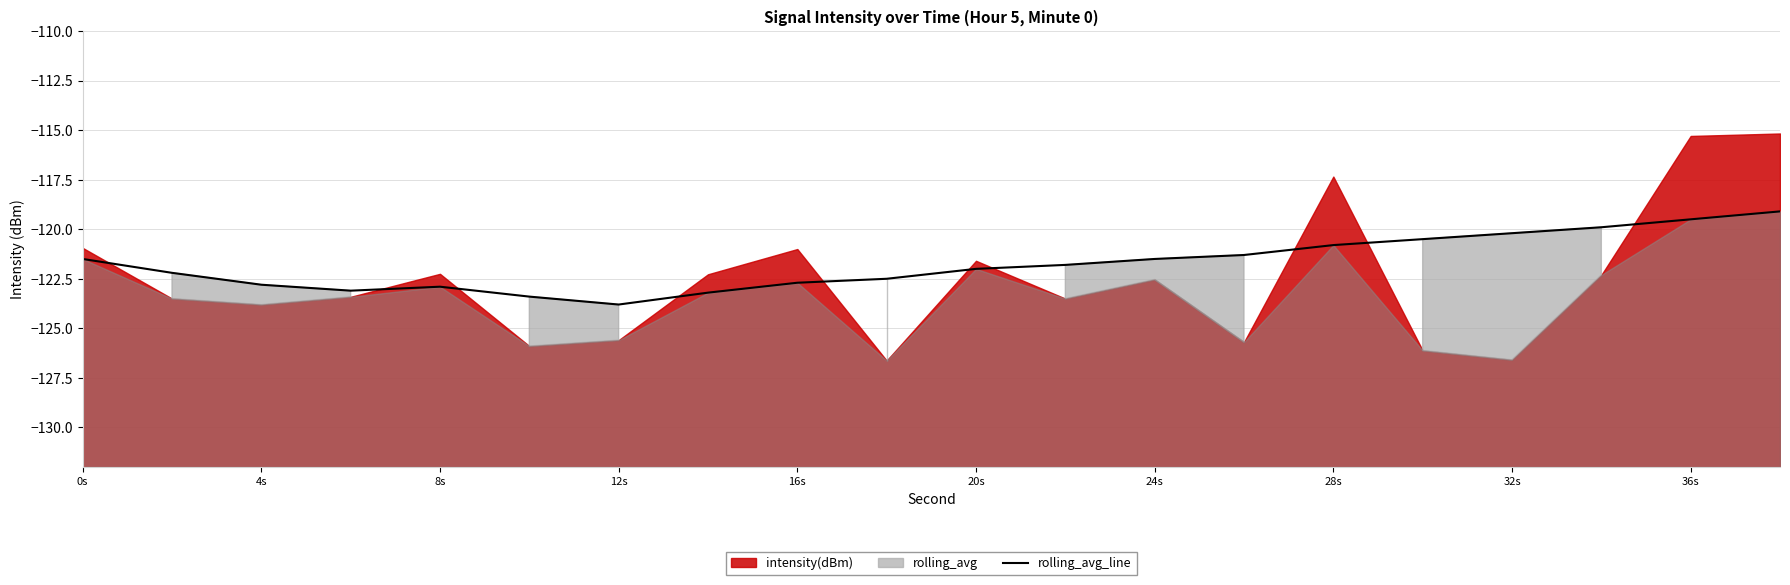

What is the lowest value of the rolling_avg_line series?

-123.8